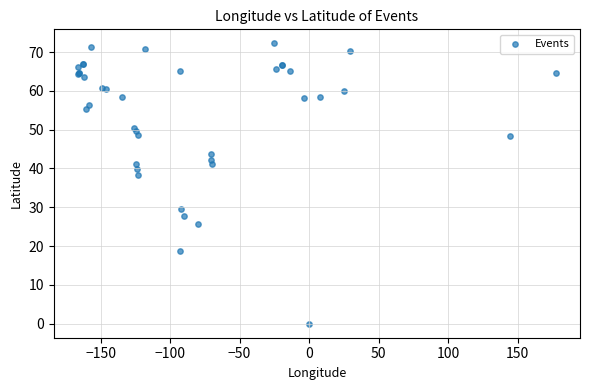

What Y value in the scatter plot is closest to 36?

38.3